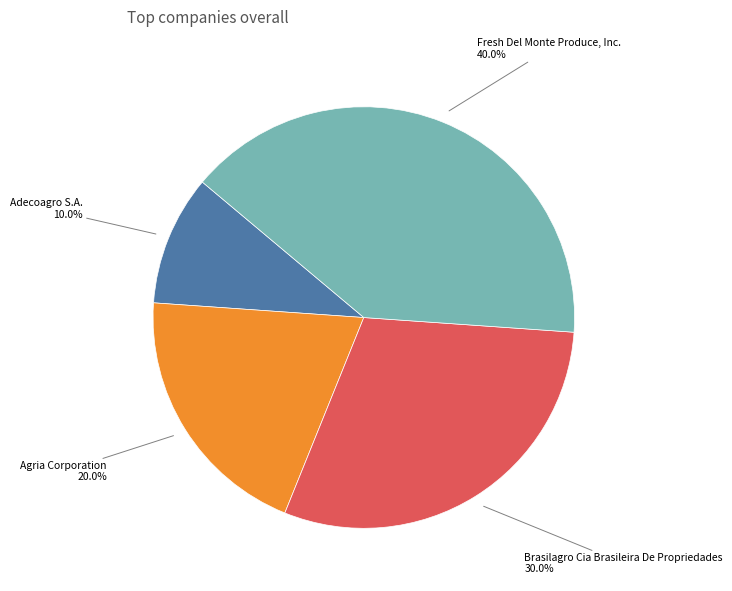

Between Adecoagro S.A. and Agria Corporation, which is larger?

Agria Corporation